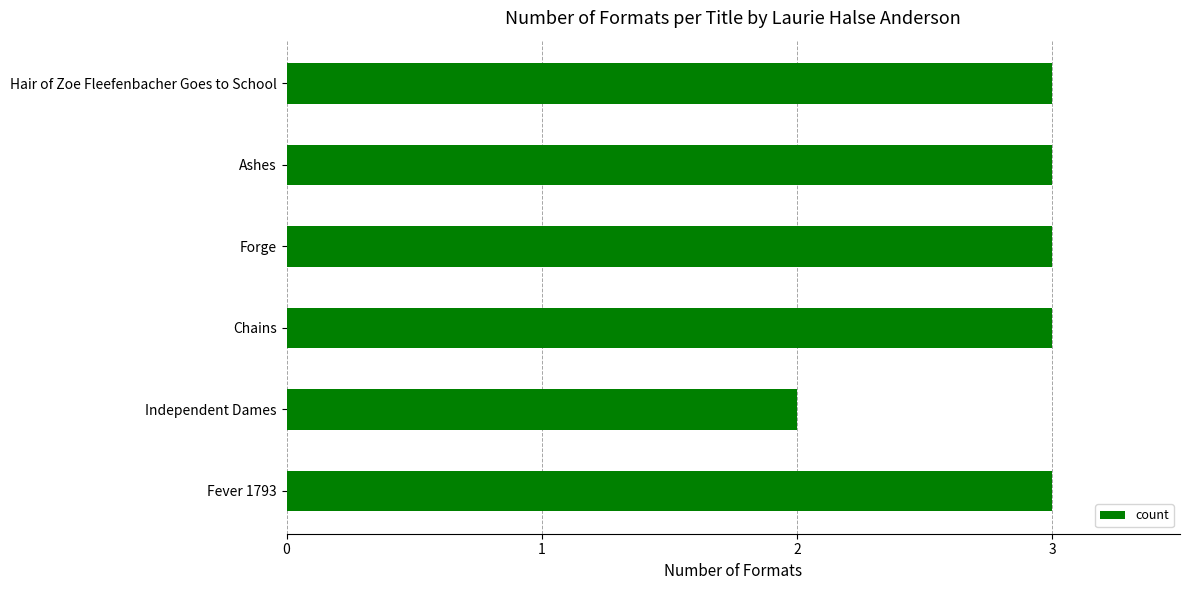

The chart shows a value of 3 at Forge. True or false?

True